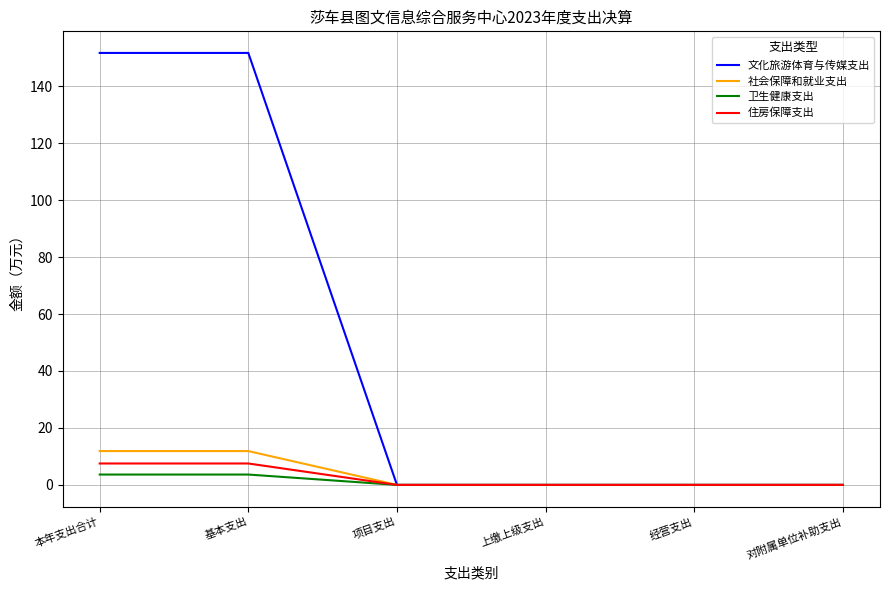

What is the average value of the 卫生健康支出 series?

1.2